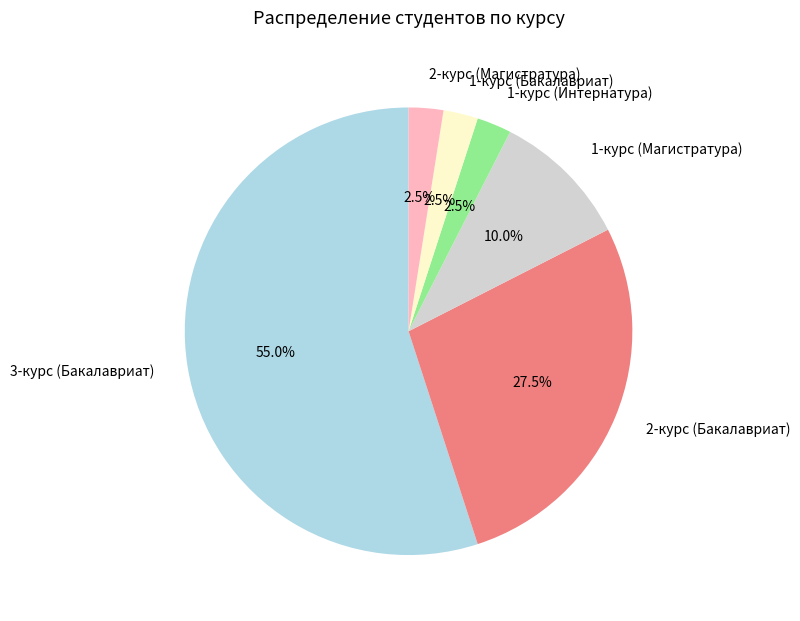

What is the ratio of the value at 2-курс (Бакалавриат) to the value at 2-курс (Магистратура)?

11.0